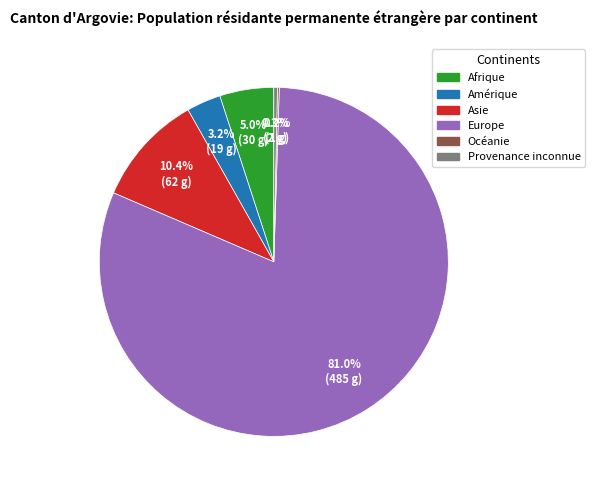

Does any single category account for the majority?

Yes